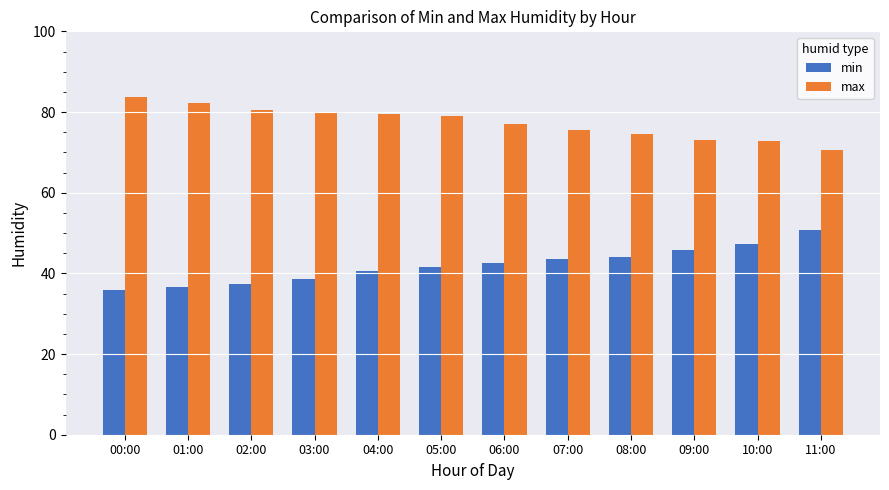

What is the spread (max minus min) of values at 10:00?

25.7